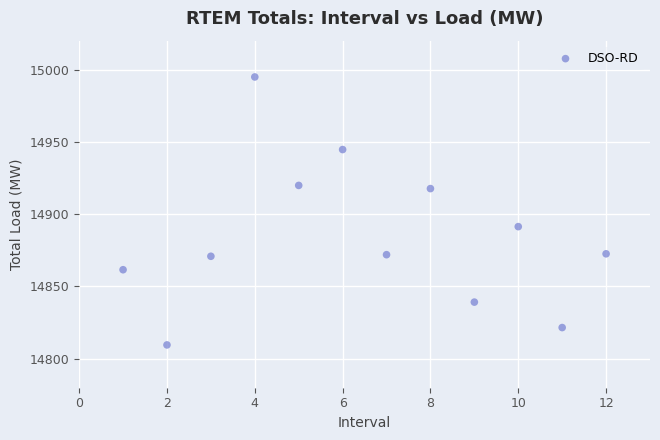

What Y value in the scatter plot is closest to 14902?

14891.4